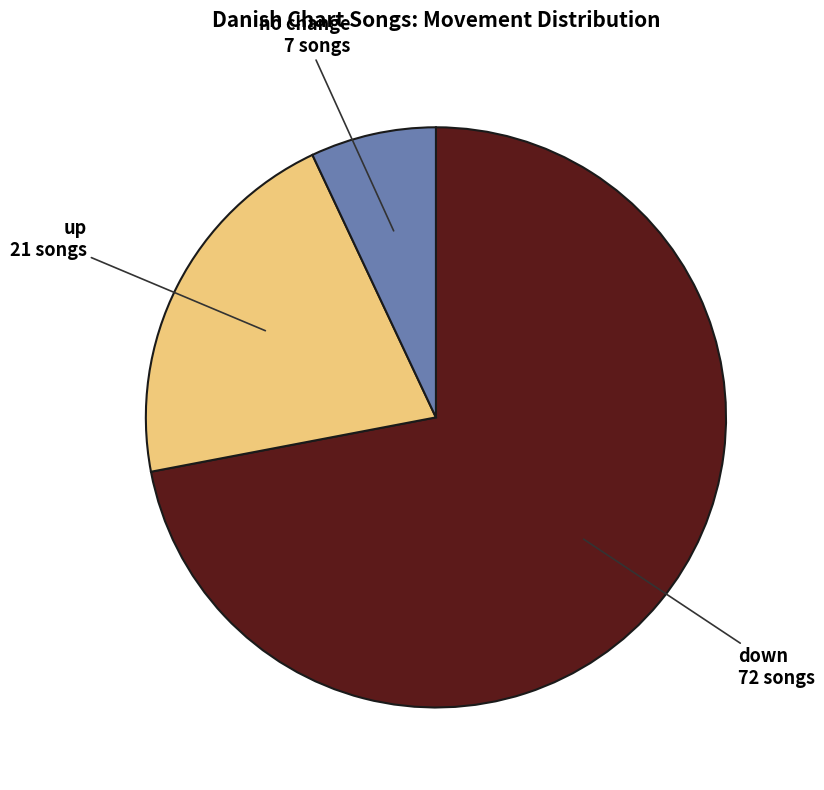

Is there a majority slice in this chart?

Yes